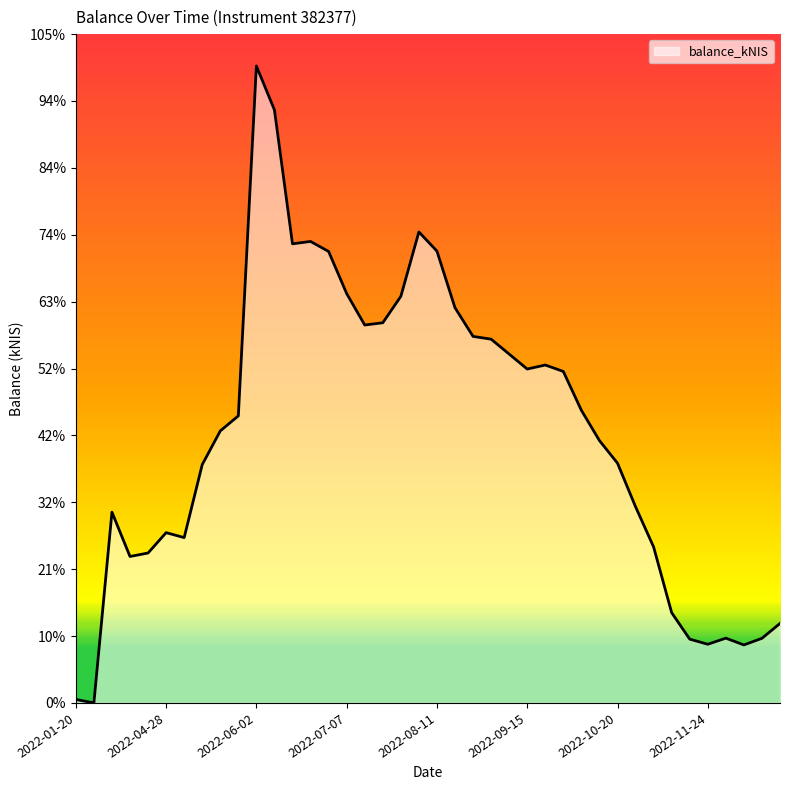

What is the label of the 22nd point from the left?

2022-08-18